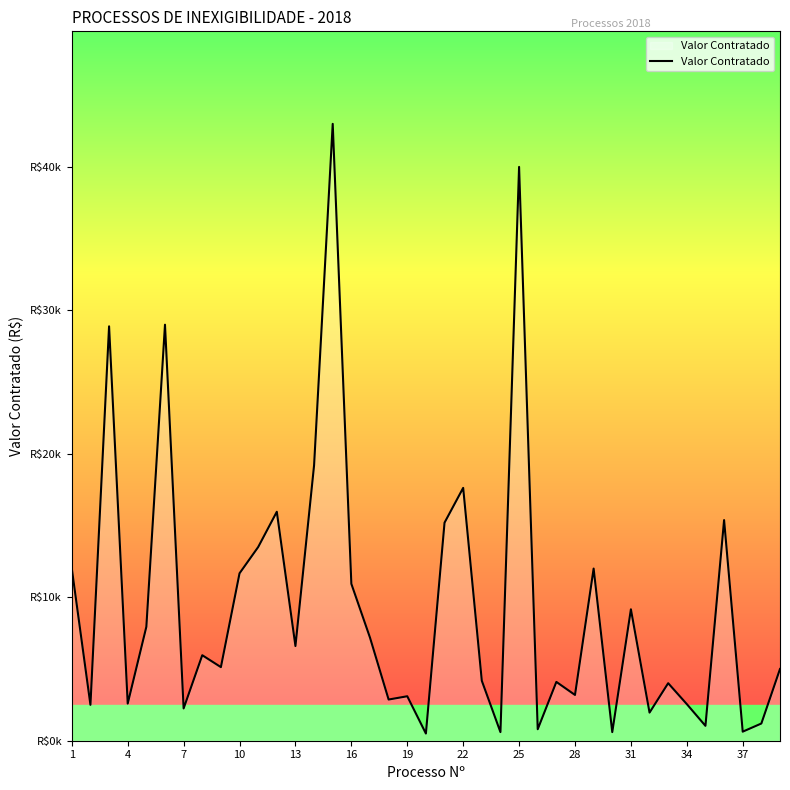

Does the chart display data point markers on the line(s)?

No